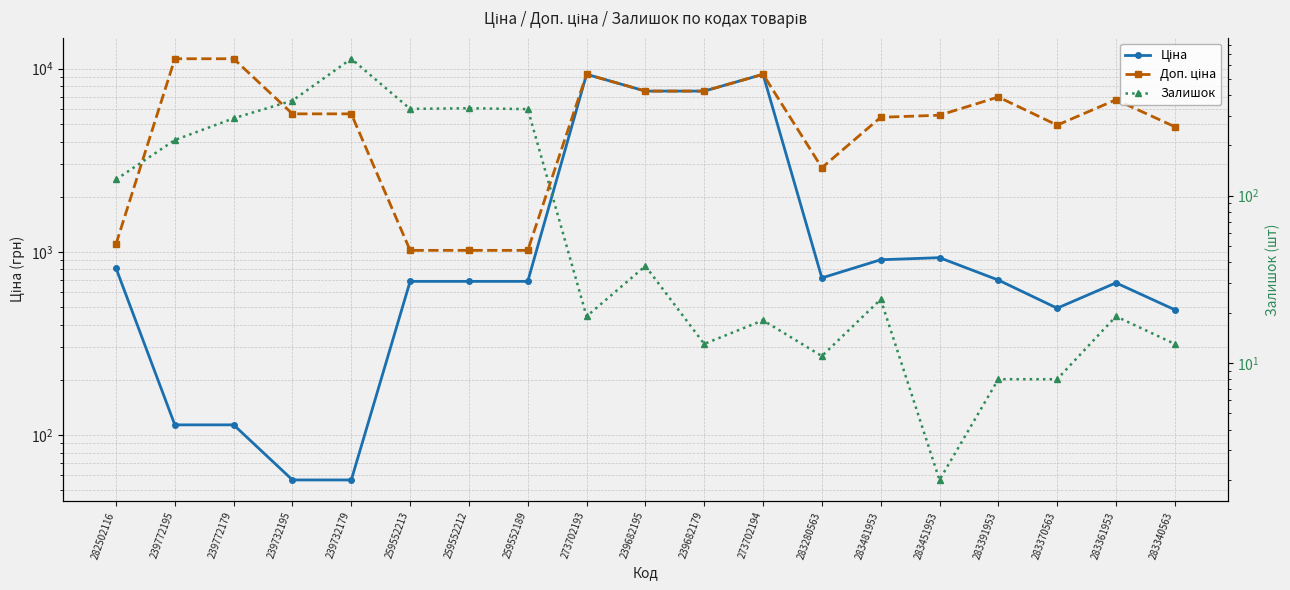

Which series has the largest total across all categories?

Доп. ціна